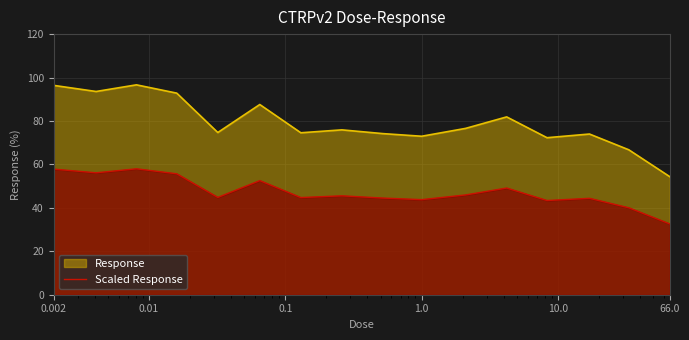

Which series has the widest spread of values?

Response